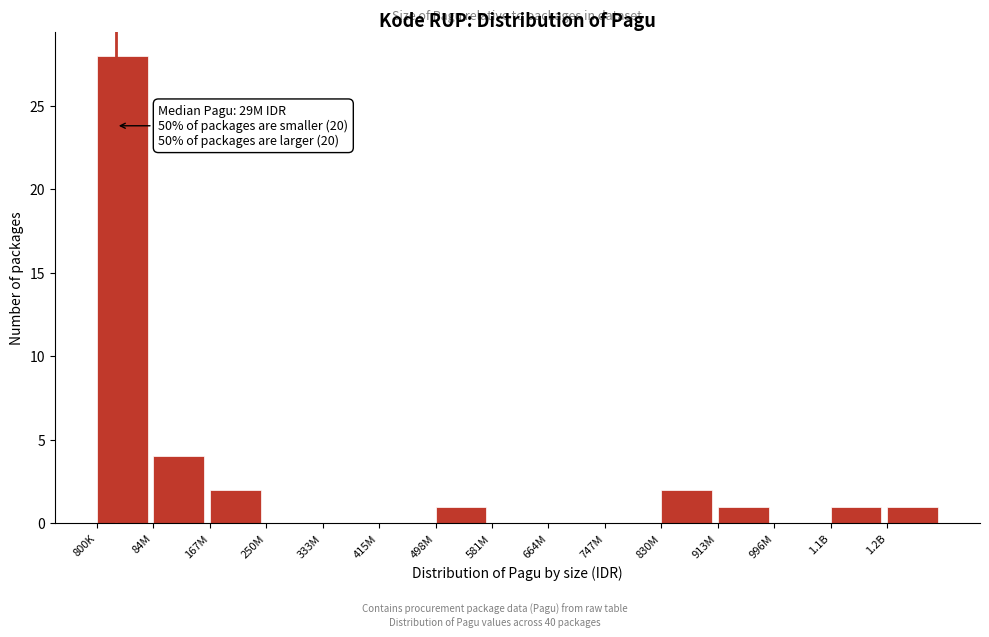

Reading left to right, list all the values displayed in this chart.

800K=28	84M=4	167M=2	250M=0	333M=0	415M=0	498M=1	581M=0	664M=0	747M=0	830M=2	913M=1	996M=0	1.1B=1	1.2B=1